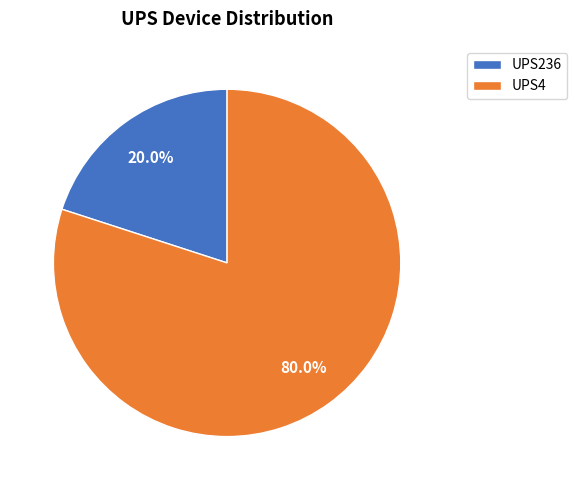

True or false: UPS4 accounts for 80% of the total.

True